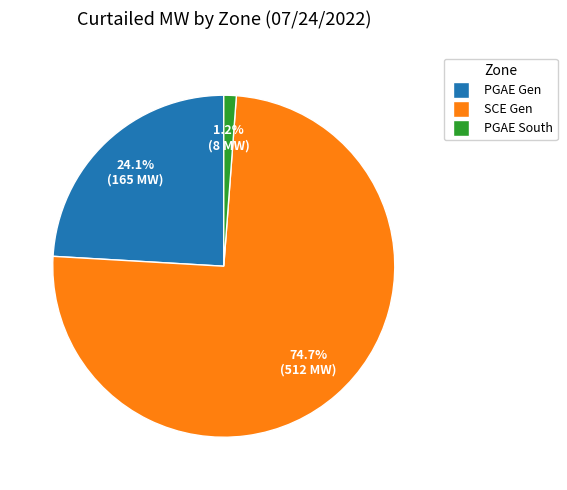

Is there any slice that represents more than half of the pie?

Yes